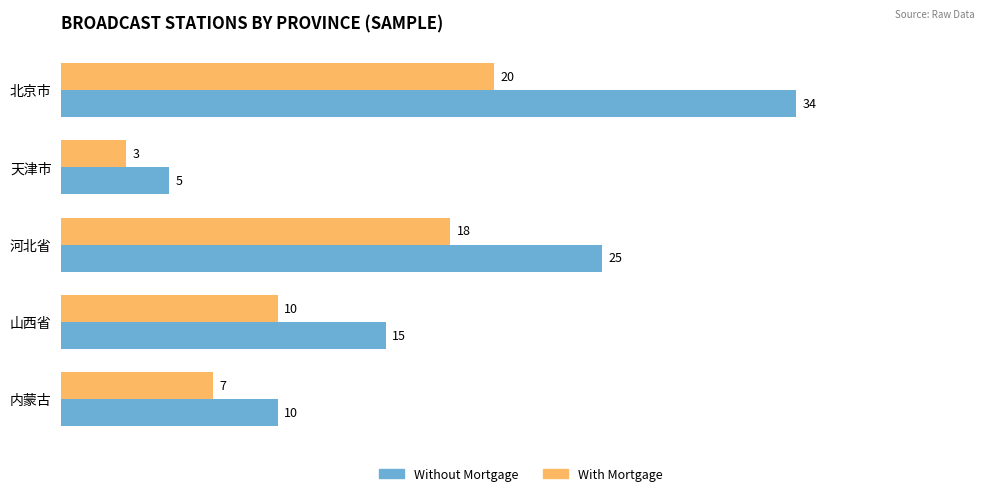

Is it true that Without Mortgage equals 34 at 北京市?

True